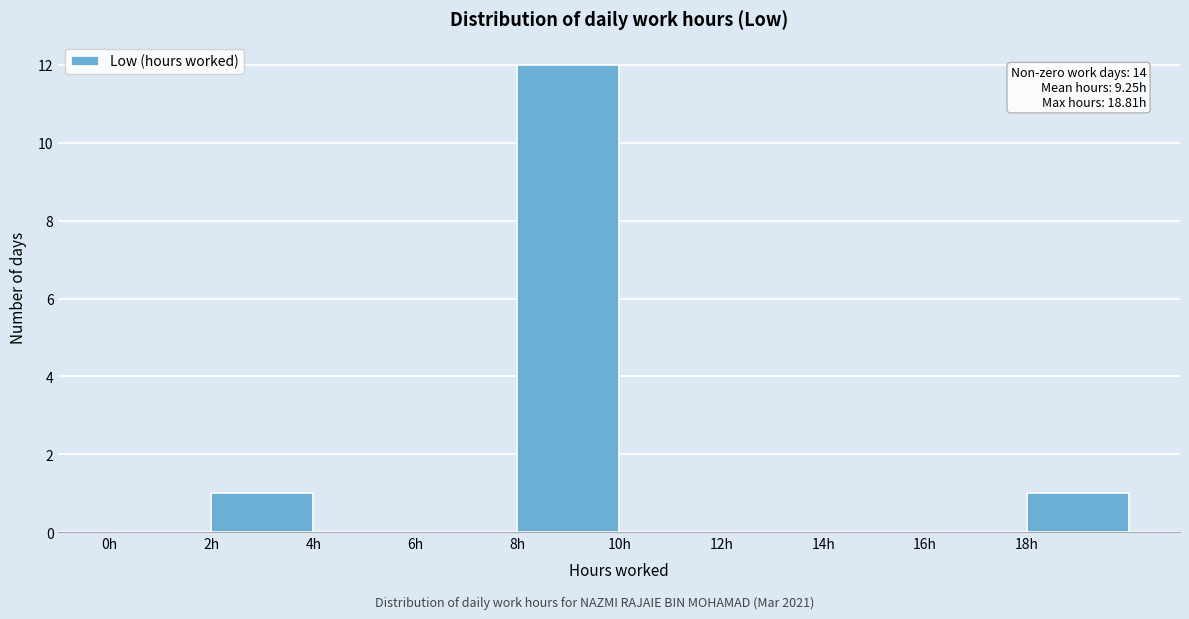

Over which range of the x-axis is the bar tallest?

8 to 10